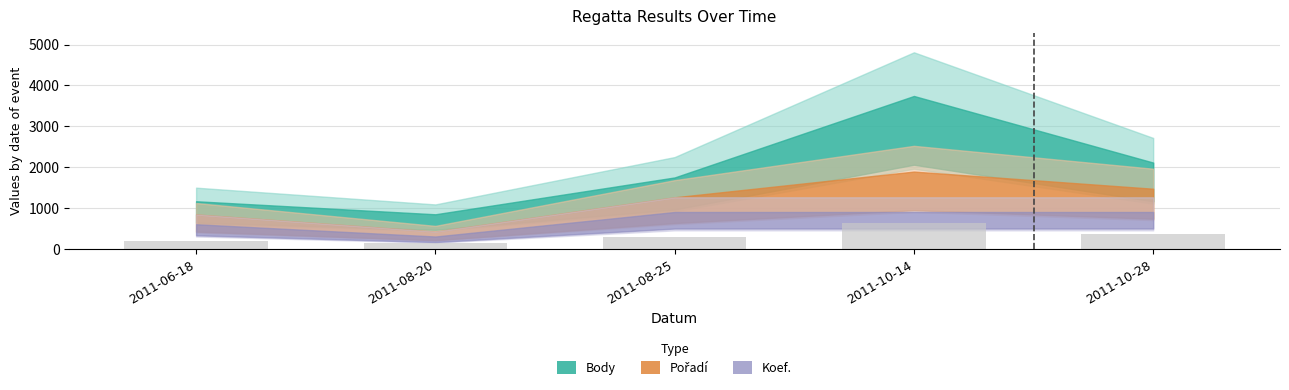

What position from the right is 2011-10-28?

1